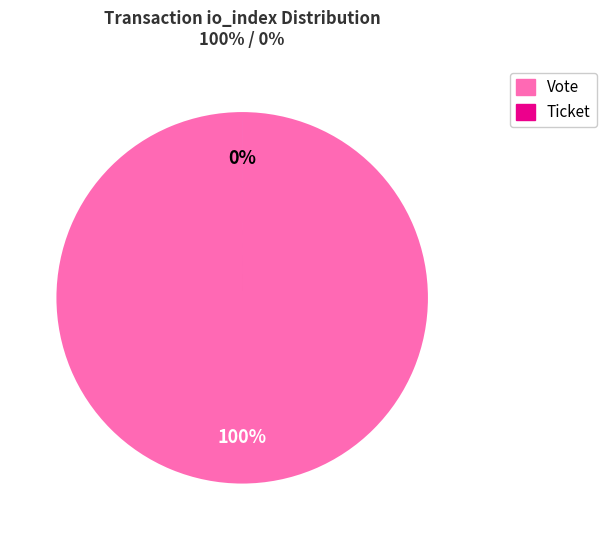

To the nearest percent, what is the difference between the largest and smallest slice percentages?

100%